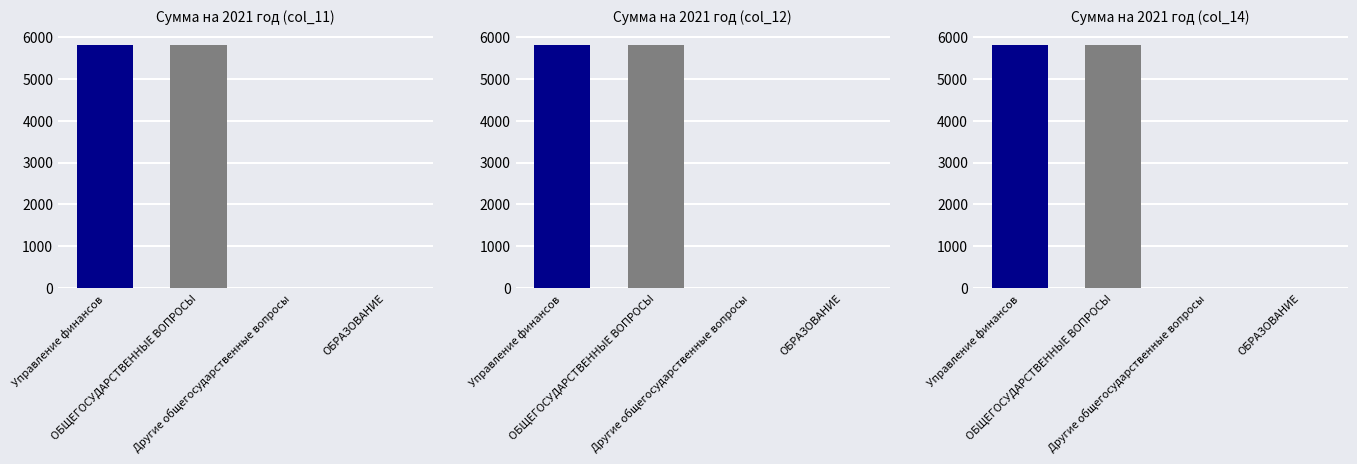

At which label does Сумма на 2021 год (col_14) reach its peak?

Управление финансов